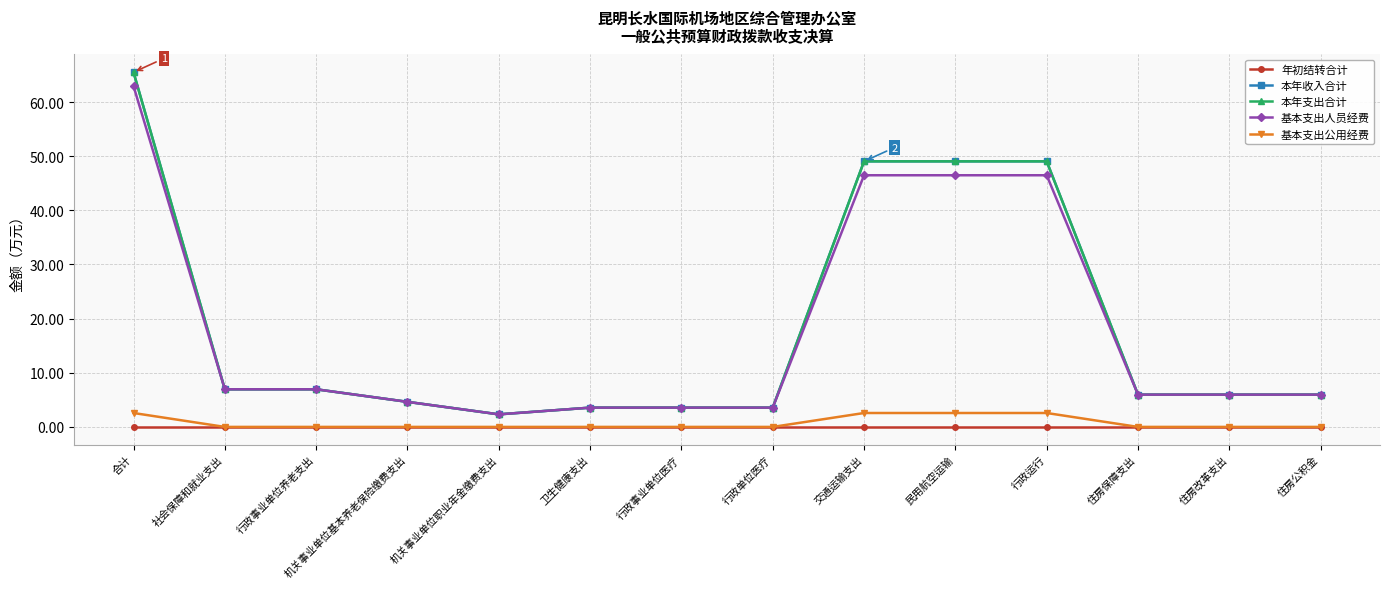

Which series changed the most between 民用航空运输 and 住房改革支出?

本年收入合计